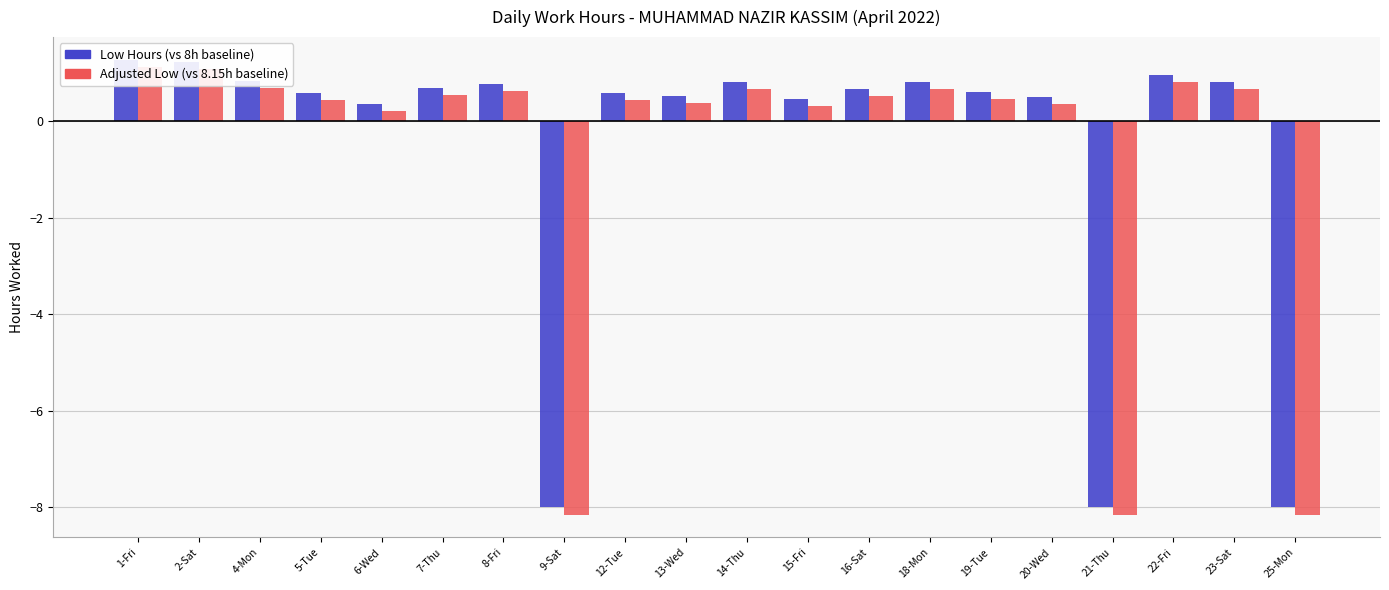

What is the difference between the Adjusted Low (vs 8.15h baseline) values at 9-Sat and 8-Fri?

8.8